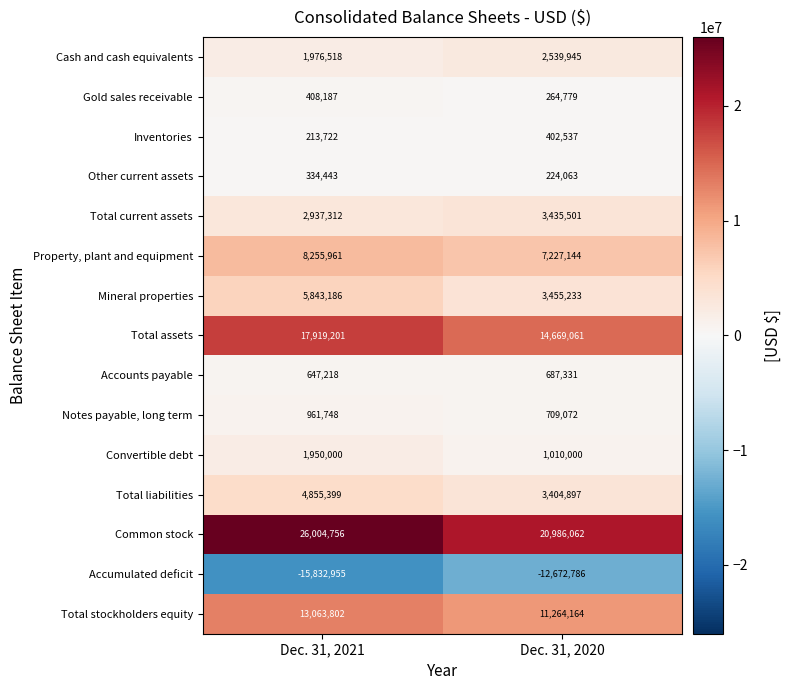

Reading left to right, list all the values displayed in this chart.

Cash and cash equivalents: Dec. 31, 2021=1976518	Dec. 31, 2020=2539945
Gold sales receivable: Dec. 31, 2021=408187	Dec. 31, 2020=264779
Inventories: Dec. 31, 2021=213722	Dec. 31, 2020=402537
Other current assets: Dec. 31, 2021=334443	Dec. 31, 2020=224063
Total current assets: Dec. 31, 2021=2937312	Dec. 31, 2020=3435501
Property, plant and equipment: Dec. 31, 2021=8255961	Dec. 31, 2020=7227144
Mineral properties: Dec. 31, 2021=5843186	Dec. 31, 2020=3455233
Total assets: Dec. 31, 2021=17919201	Dec. 31, 2020=14669061
Accounts payable: Dec. 31, 2021=647218	Dec. 31, 2020=687331
Notes payable, long term: Dec. 31, 2021=961748	Dec. 31, 2020=709072
Convertible debt: Dec. 31, 2021=1950000	Dec. 31, 2020=1010000
Total liabilities: Dec. 31, 2021=4855399	Dec. 31, 2020=3404897
Common stock: Dec. 31, 2021=26004756	Dec. 31, 2020=20986062
Accumulated deficit: Dec. 31, 2021=-15832955	Dec. 31, 2020=-12672786
Total stockholders equity: Dec. 31, 2021=13063802	Dec. 31, 2020=11264164